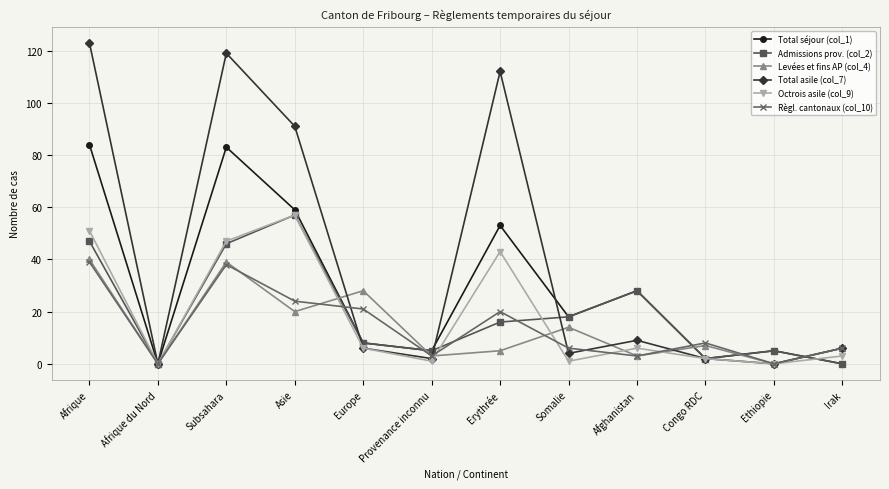

At which label does Levées et fins AP (col_4) first exceed 7?

Afrique